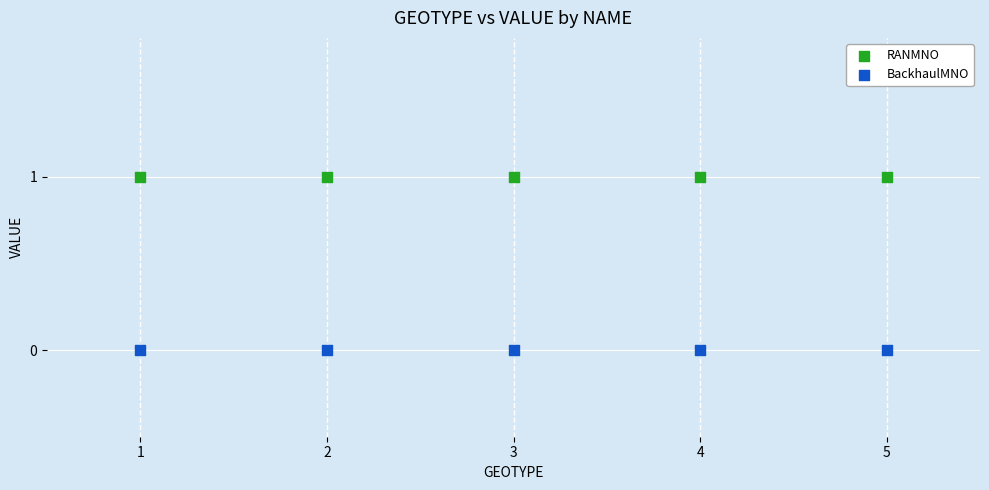

Which series contains the highest Y value?

RANMNO